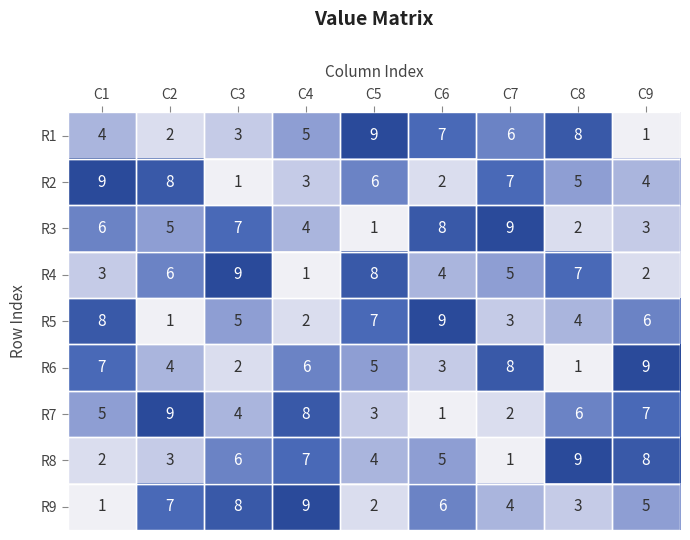

How many series are shown in this chart?

9